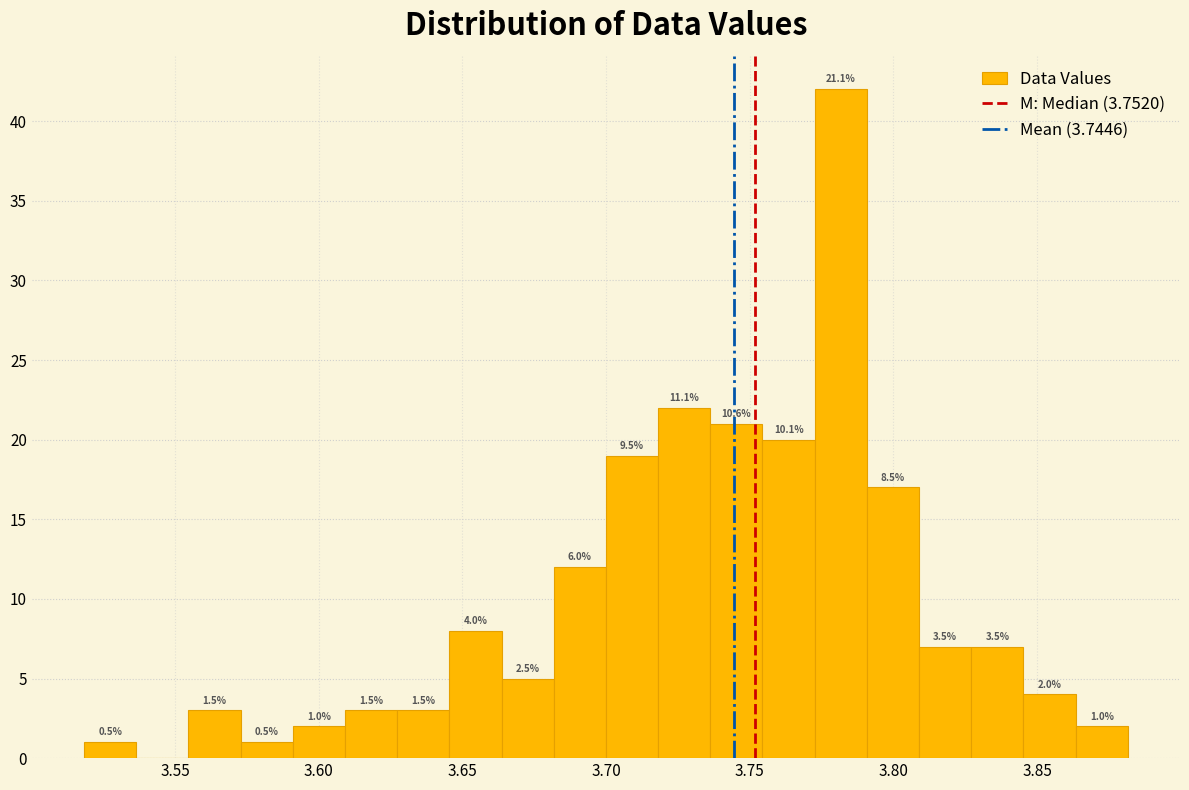

Around what value on the x-axis is the tallest bar? Give the approximate position of its centre, as read against the axis.

3.780